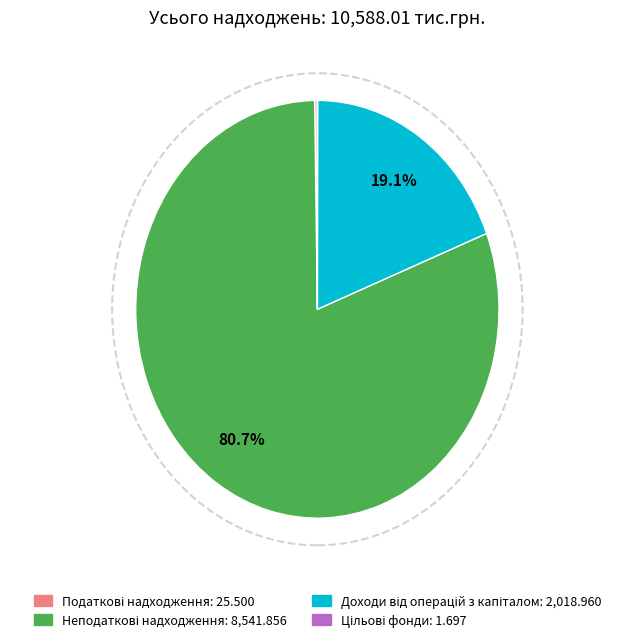

Is there any slice that represents more than half of the pie?

Yes